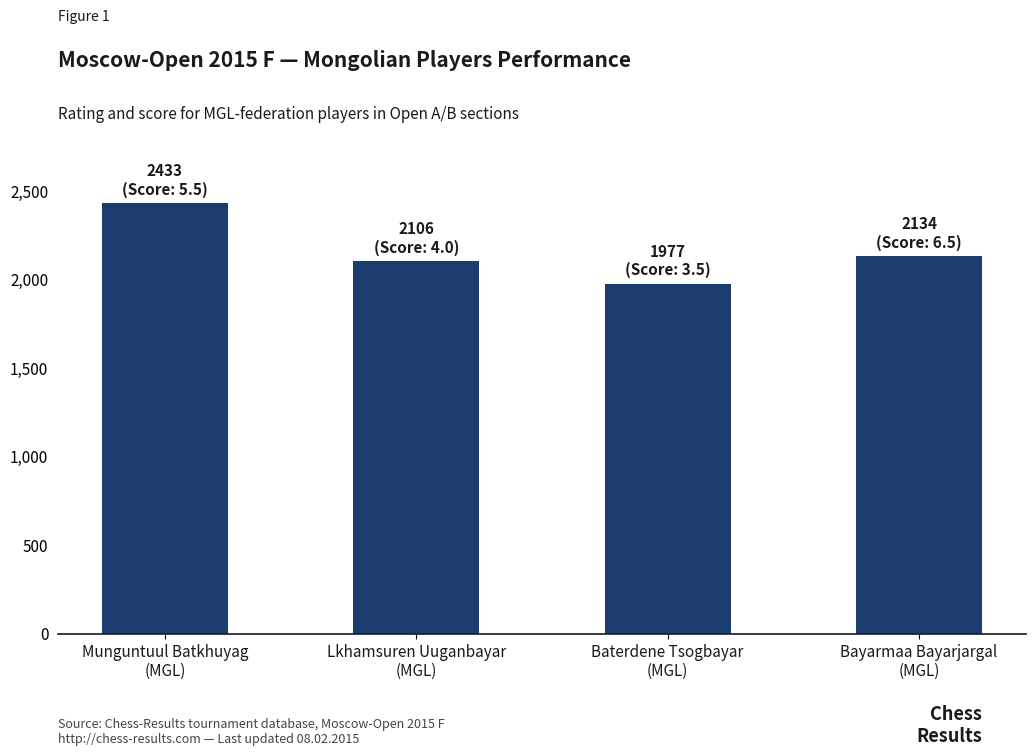

What is the difference between the maximum and minimum values?

456